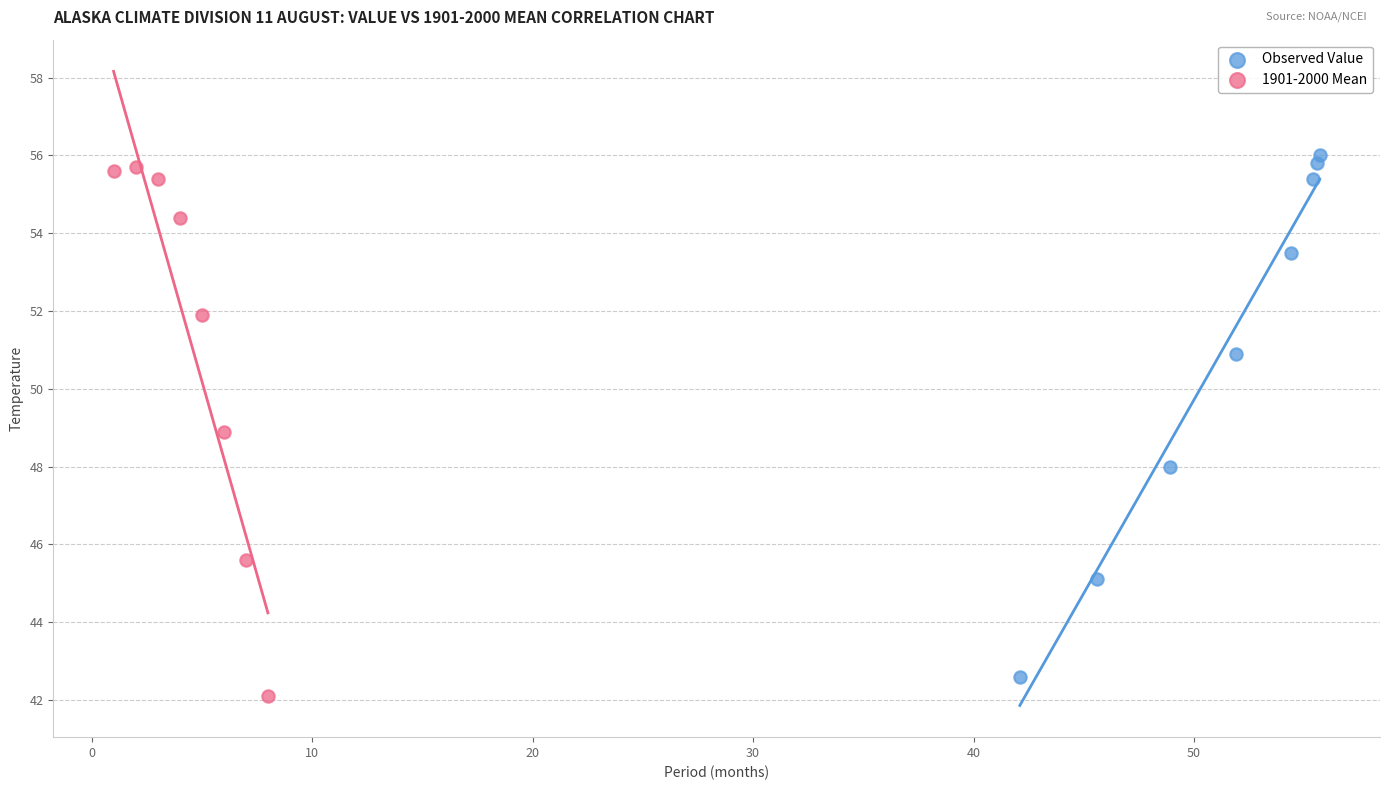

Which series has the widest spread of Y values?

1901-2000 Mean